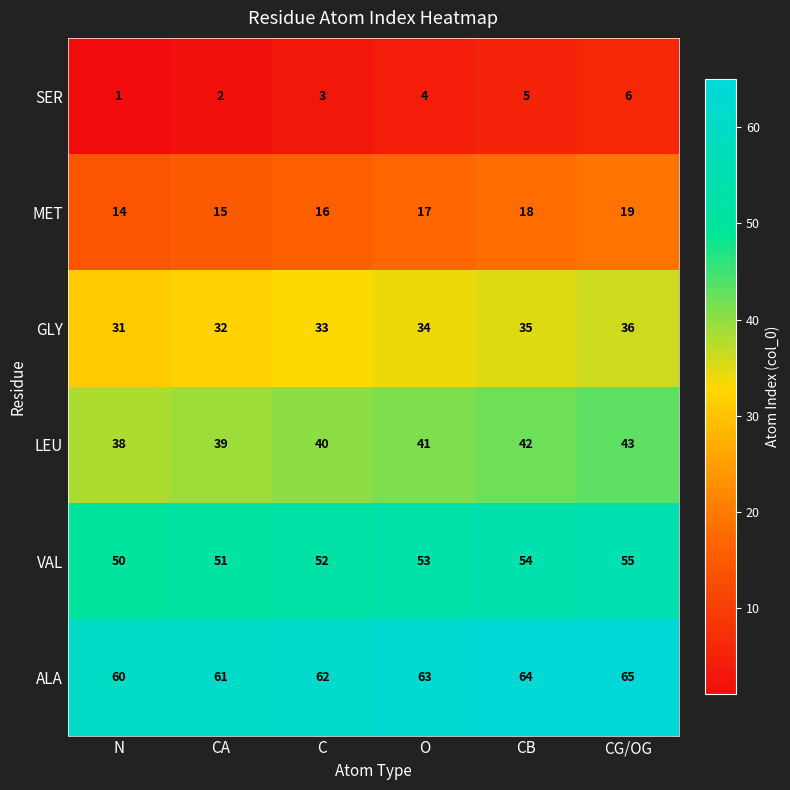

The value of ALA at CA is 61. True or false?

True